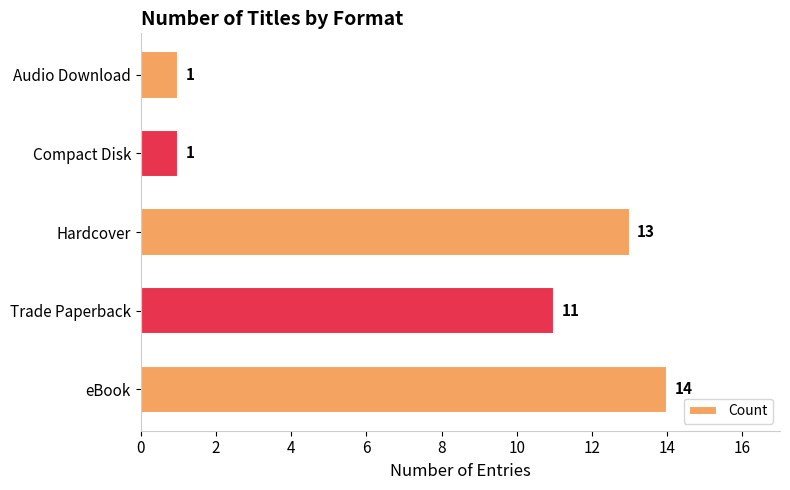

Approximately how many times larger is the value at Trade Paperback compared to eBook?

0.8